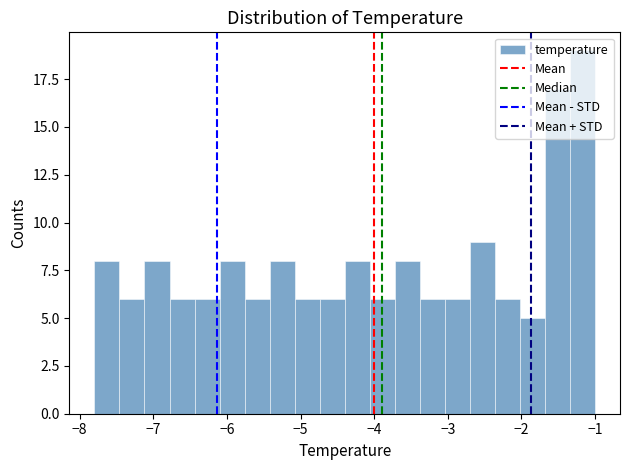

Around what value on the x-axis is the tallest bar? Give the approximate position of its centre, as read against the axis.

-1.2